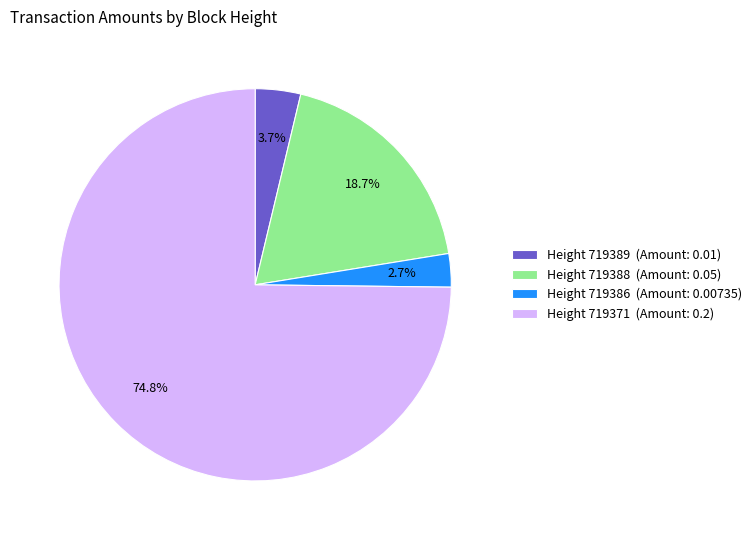

To the nearest percent, what is the average slice percentage?

25%